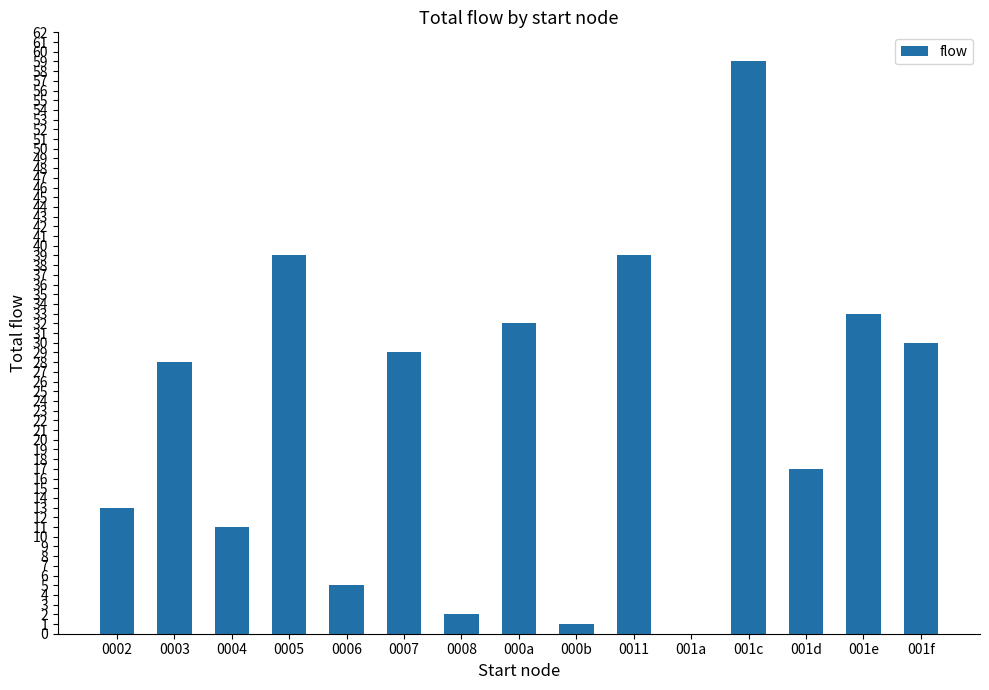

What is the sum of all values?

338